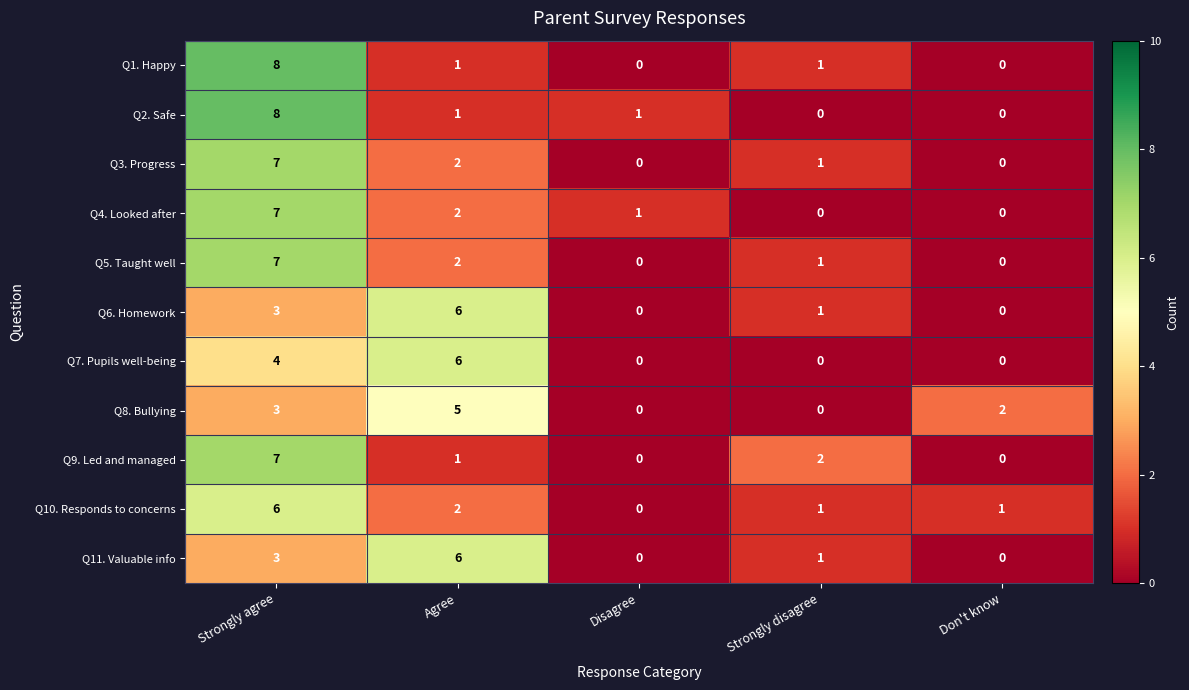

What is the difference between the Q6. Homework values at Strongly agree and Disagree?

3